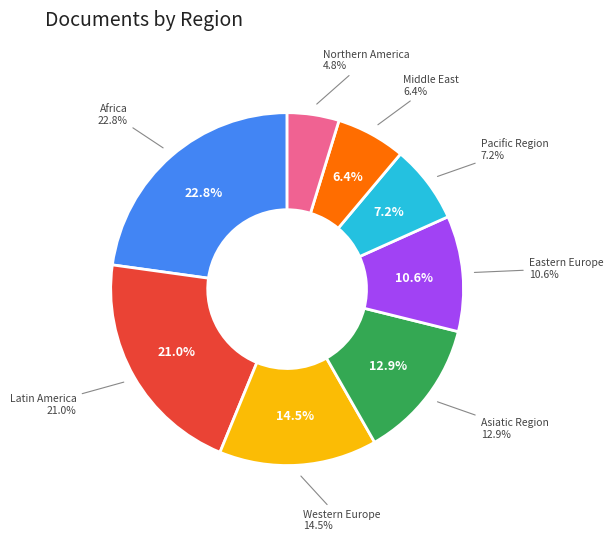

How many slices are in this pie chart?

8